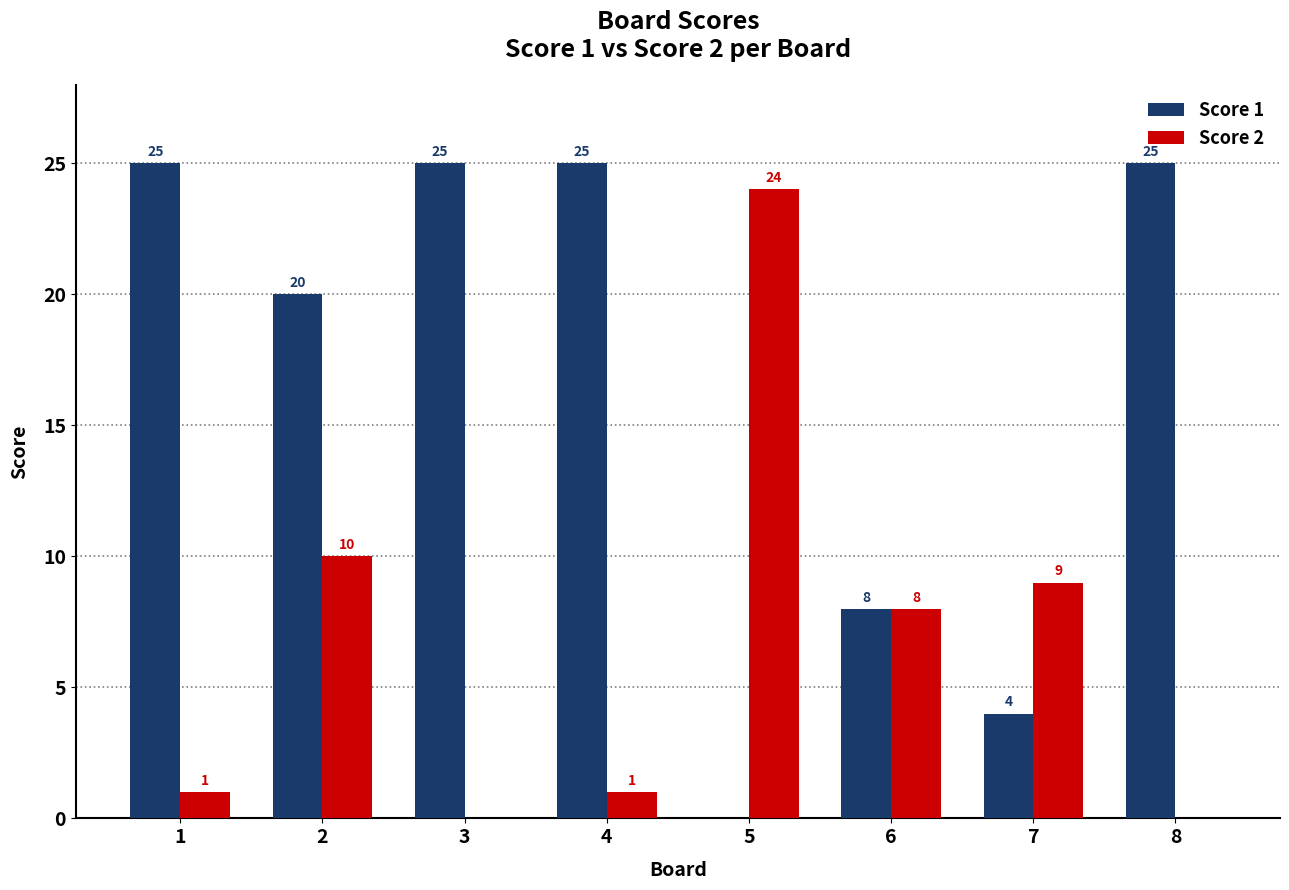

What is the total value across all series at 2?

30